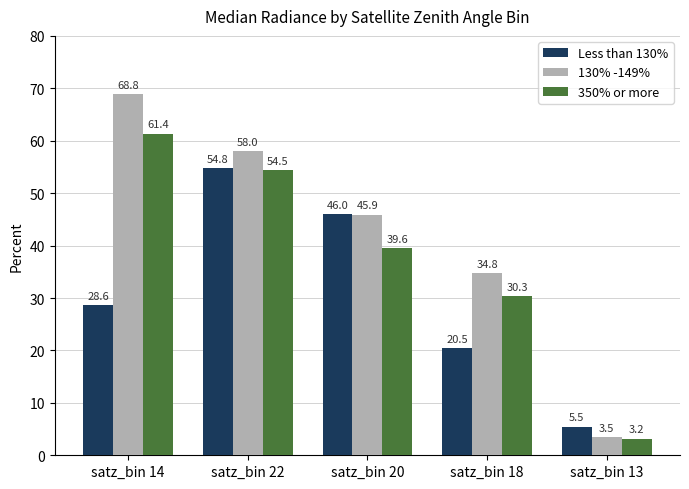

Rank the categories by 350% or more value from highest to lowest.

satz_bin 14, satz_bin 22, satz_bin 20, satz_bin 18, satz_bin 13